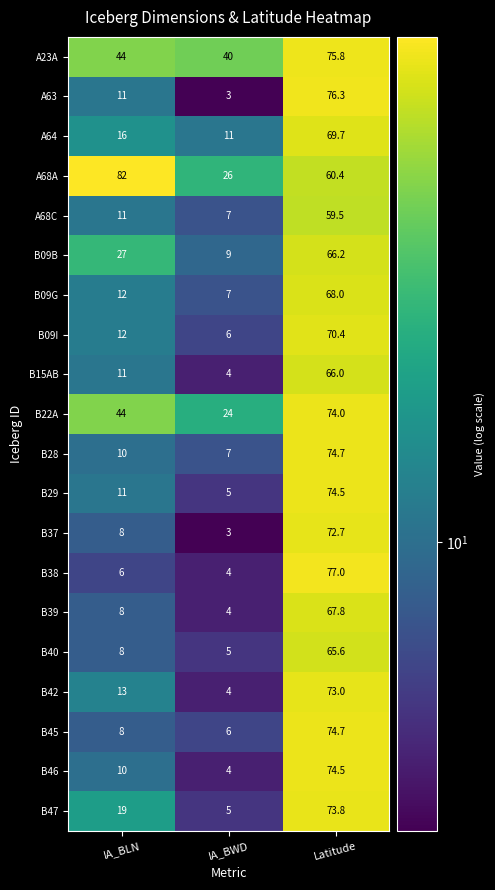

The value of B40 at IA_BLN is 4.4. True or false?

False